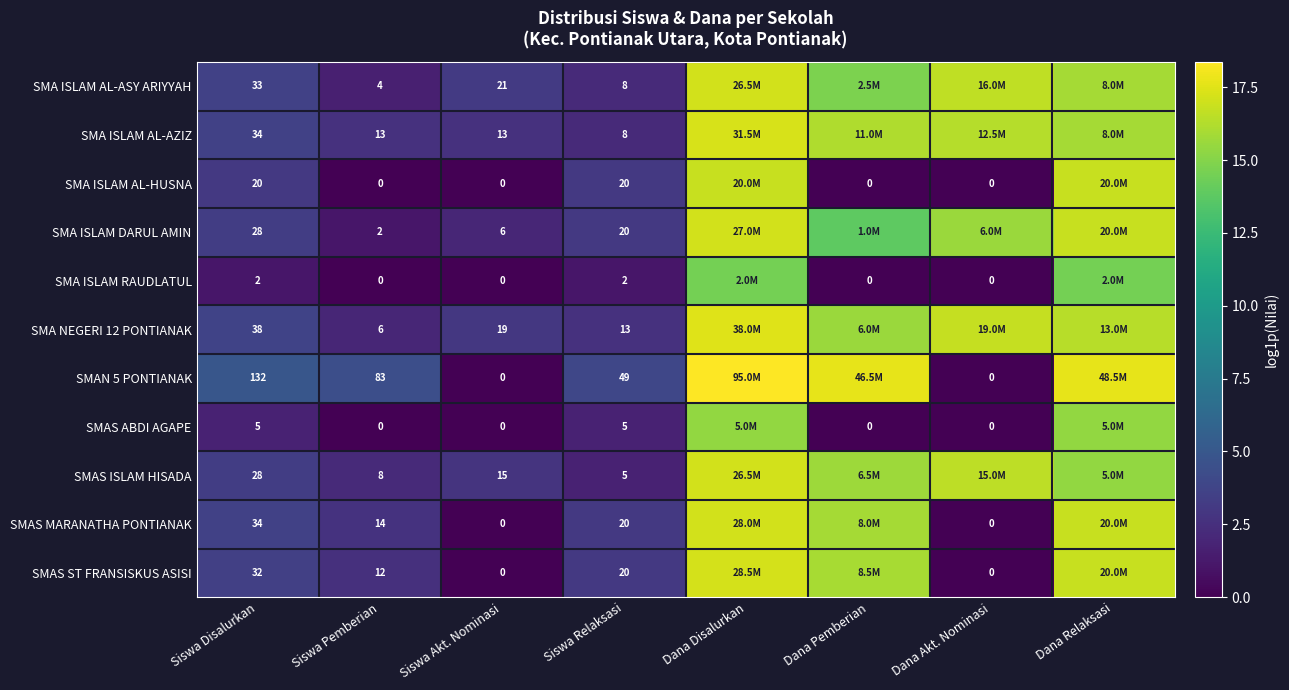

At which label does SMAS MARANATHA PONTIANAK reach its minimum?

Siswa Akt. Nominasi